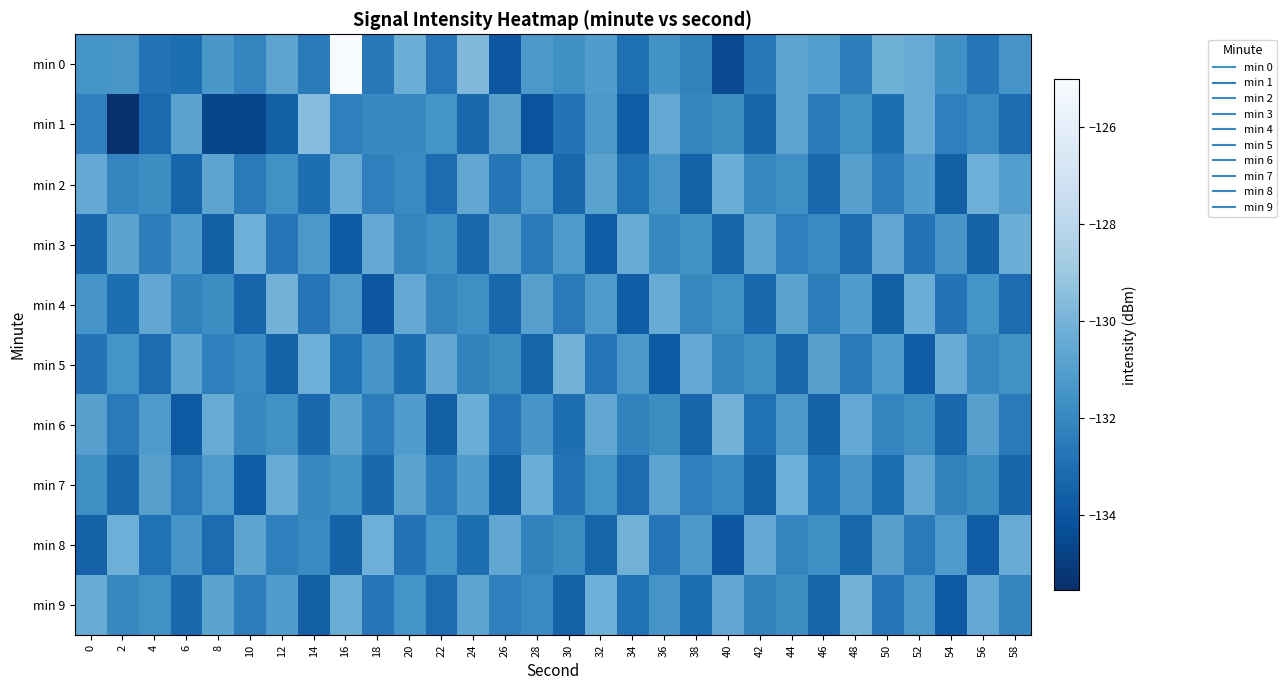

Count the number of categories in the chart.

30